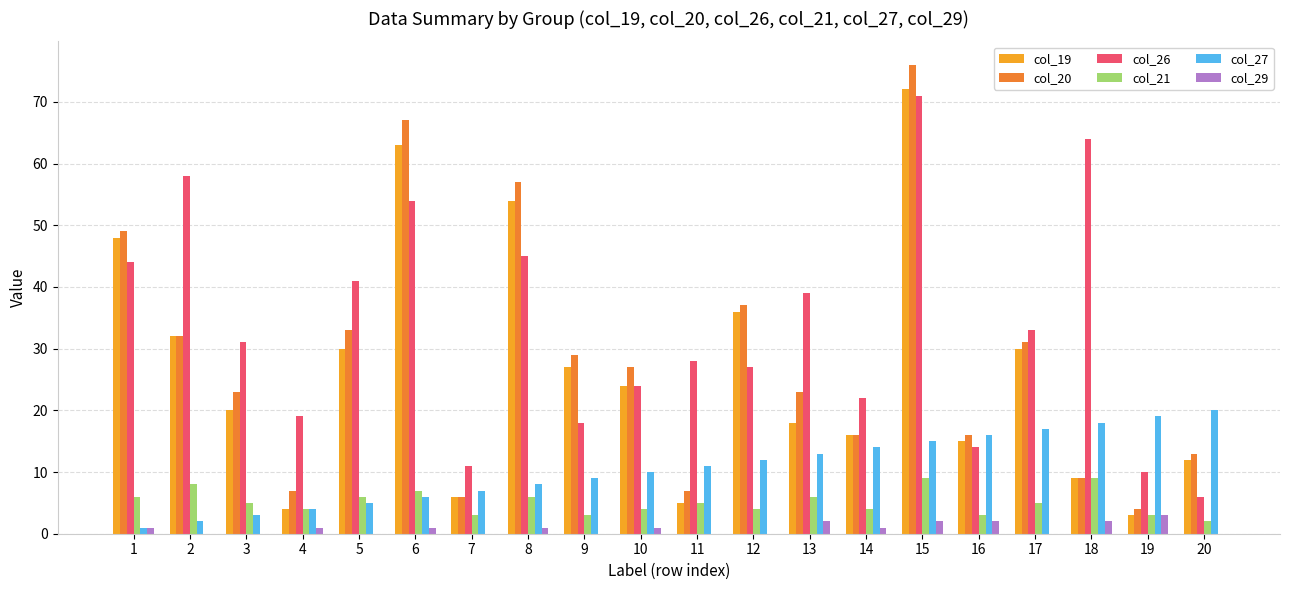

The value of col_19 at 3 is 20. True or false?

True